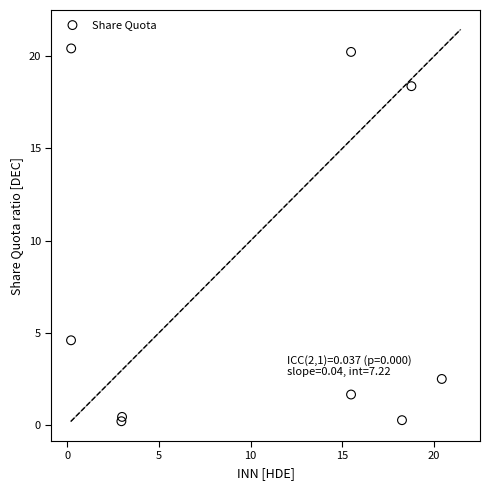

What Y value in the scatter plot is closest to 10?

4.6